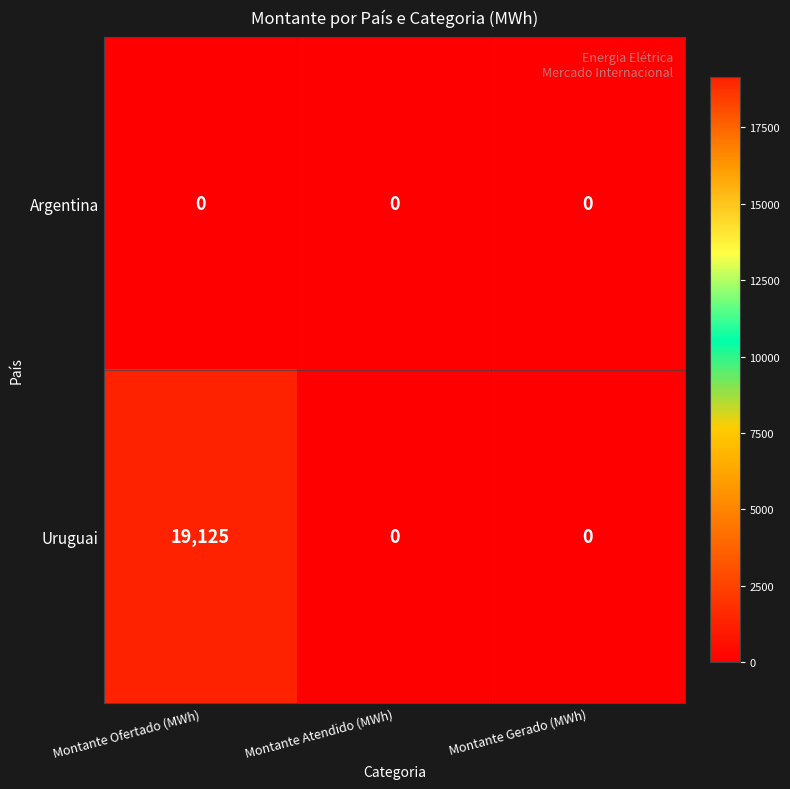

List the series in order of their peak value, lowest first.

Argentina, Uruguai